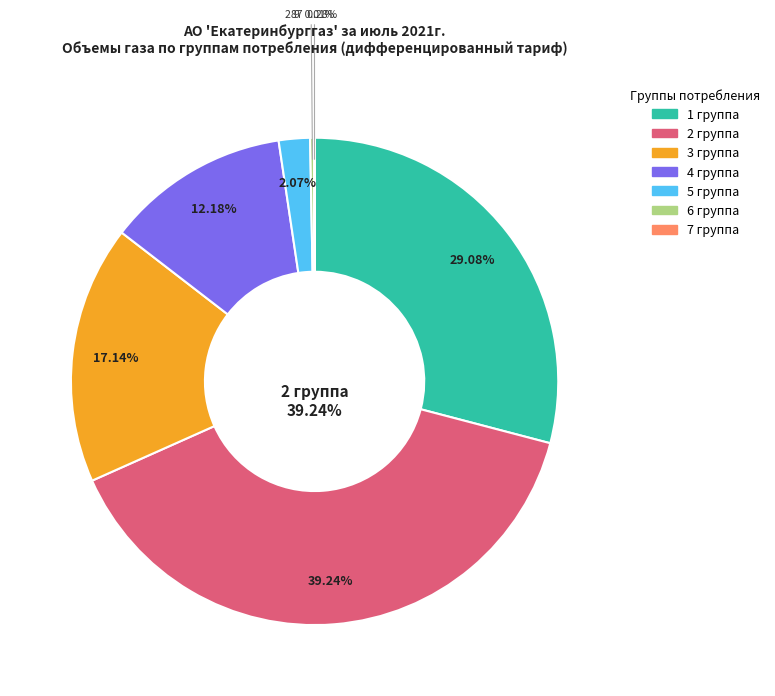

Is there any slice that represents more than half of the pie?

No